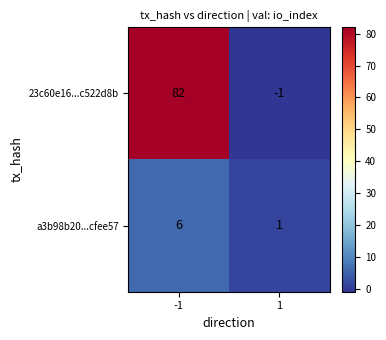

What is the greatest value displayed?

82